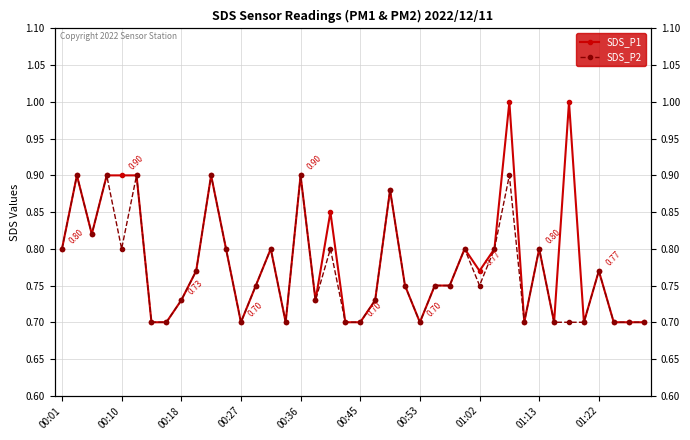

At how many categories does at least one series exceed 0?

40